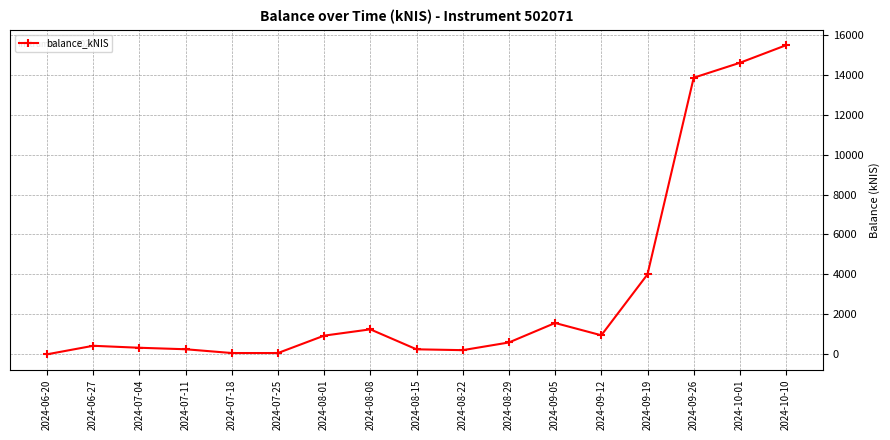

Is it true that the value at 2024-08-29 is 593.6?

True